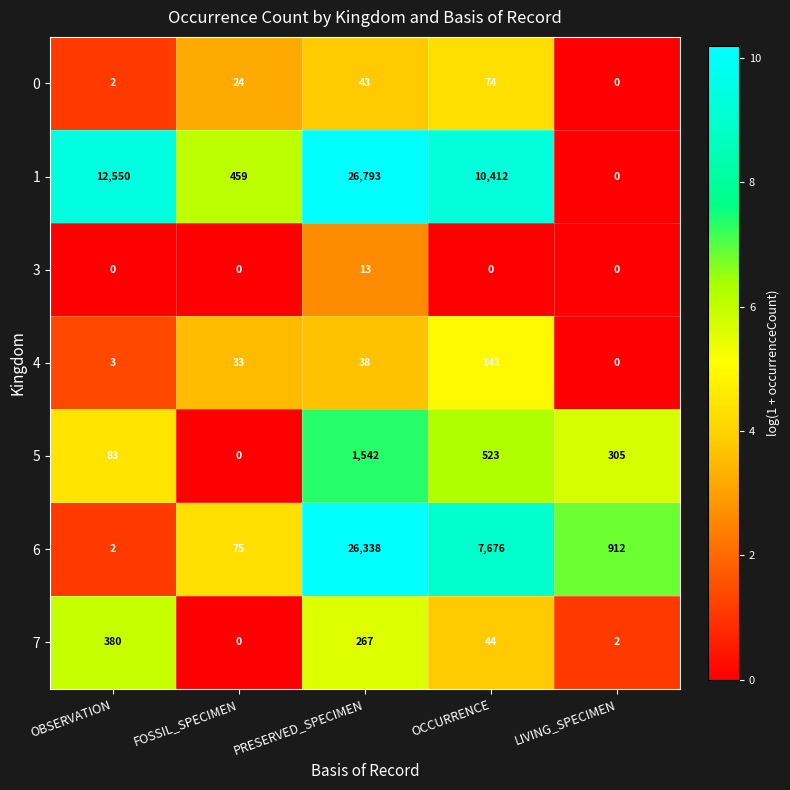

What is the difference between the 6 values at FOSSIL_SPECIMEN and OBSERVATION?

73